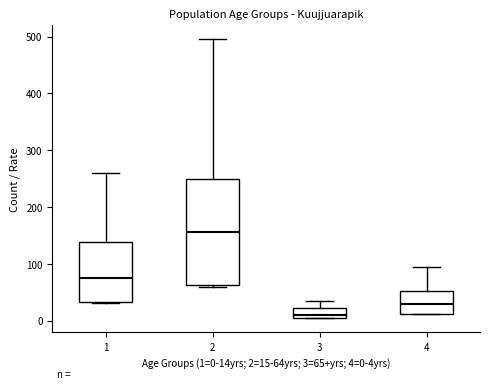

Comparing the boxes themselves (not the whiskers), which one is the tallest?

2